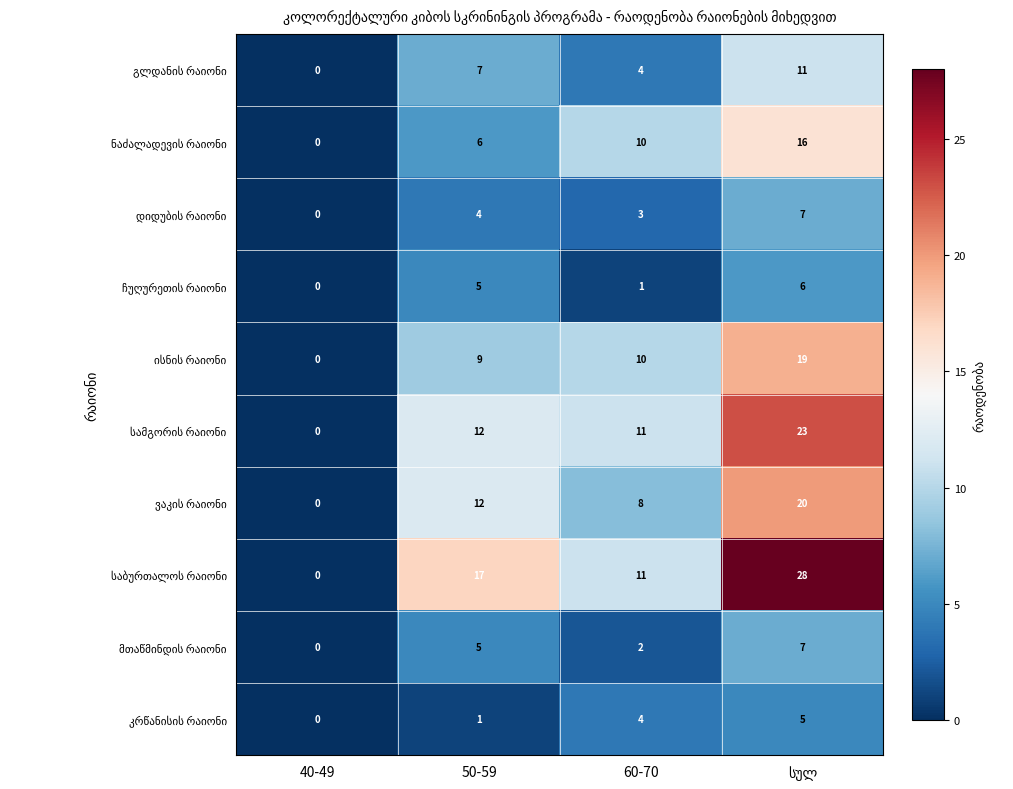

What is the spread (max minus min) of values at 60-70?

10